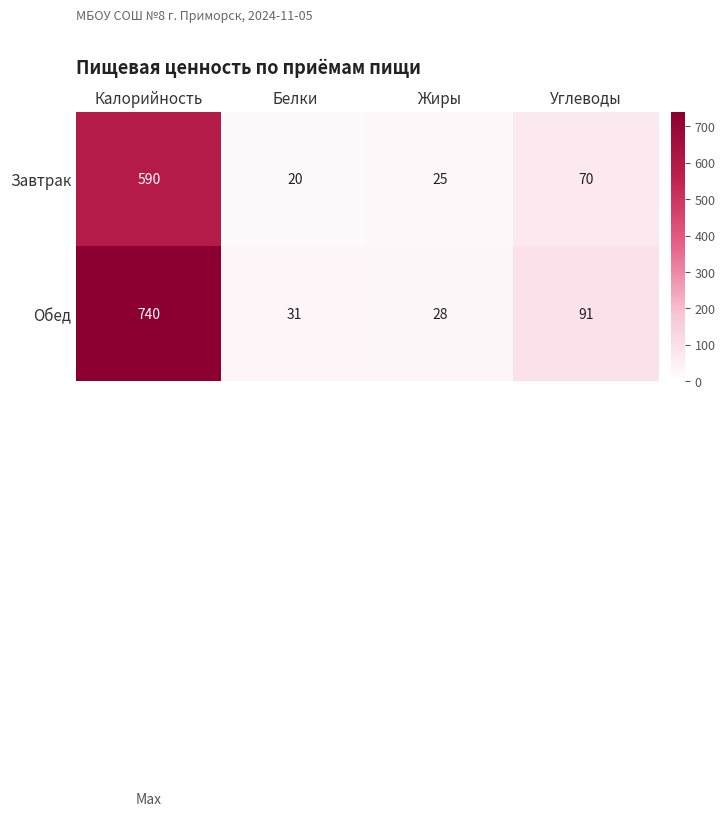

Which label corresponds to the smallest value in the chart?

Белки